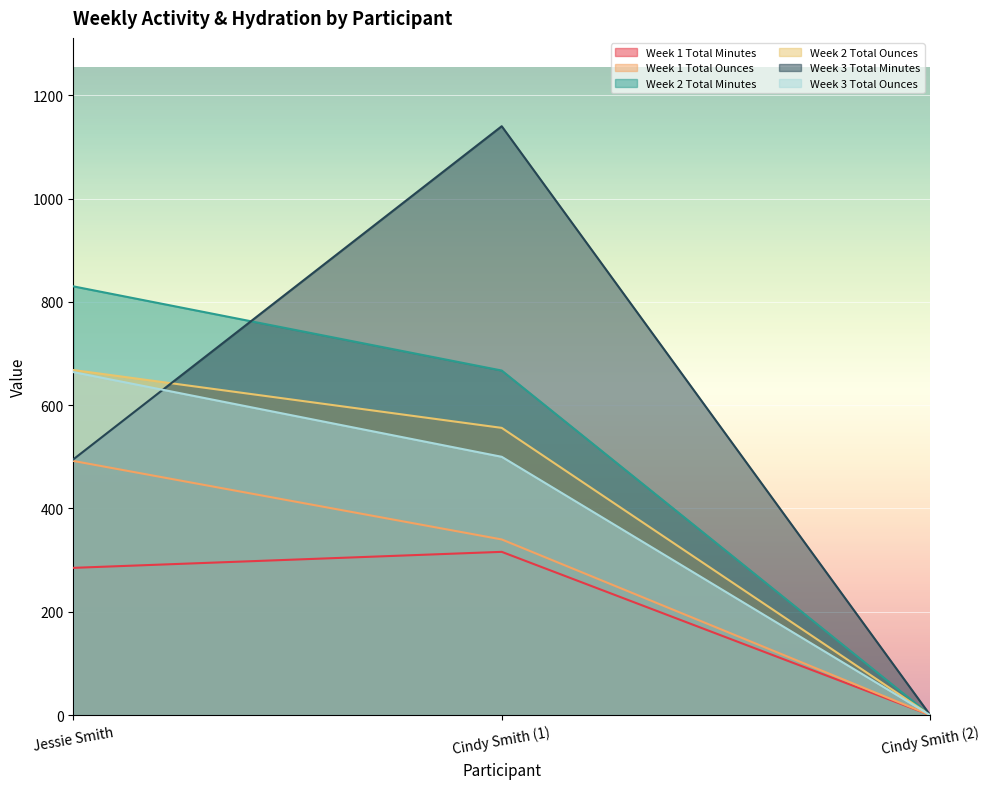

What is the average value of the Week 2 Total Ounces series?

408